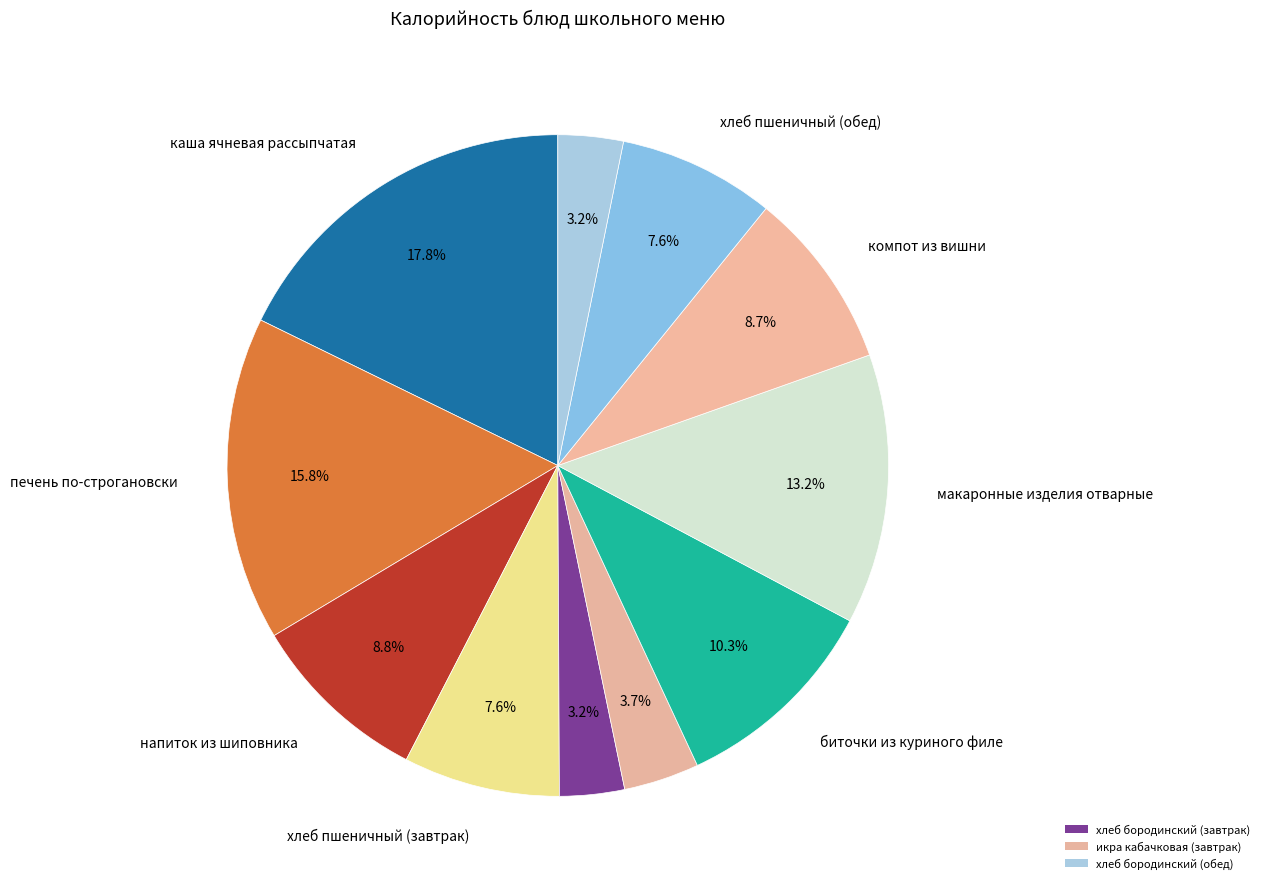

Which category has the smallest portion of the pie?

хлеб бородинский (завтрак)